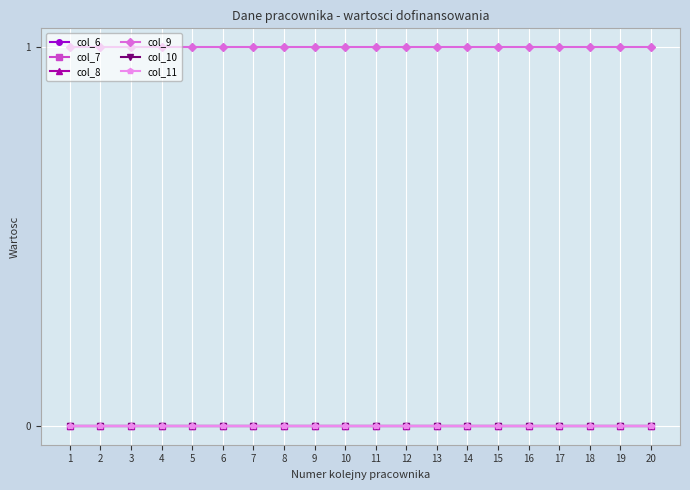

Which series has the widest spread of values?

col_6